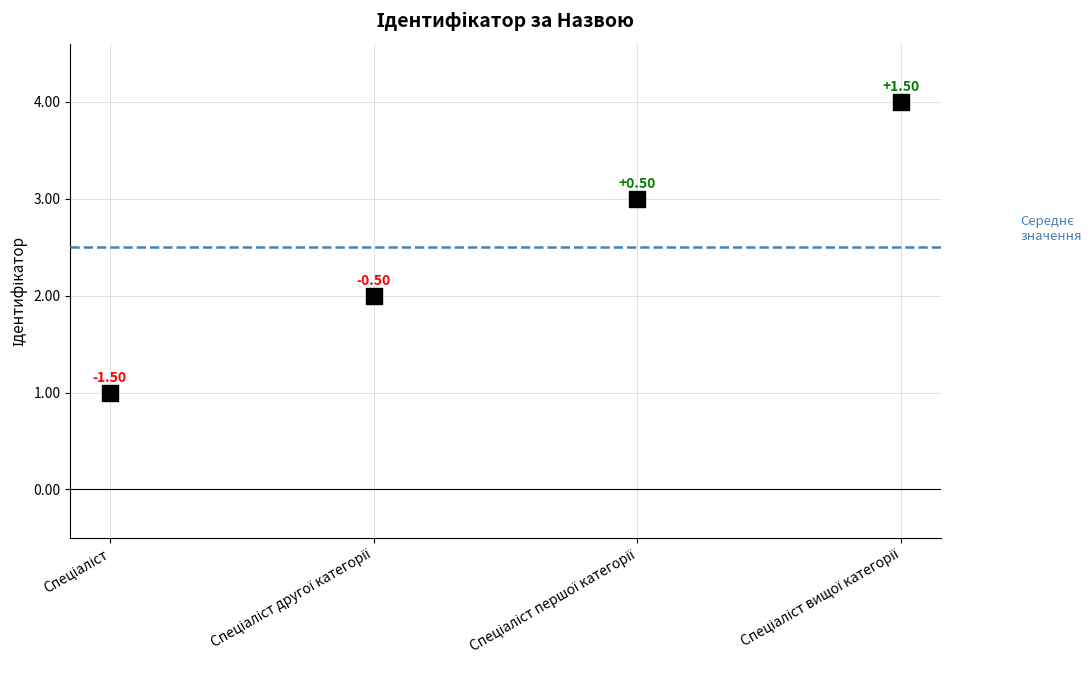

What is the range of Y values (max minus min)?

3